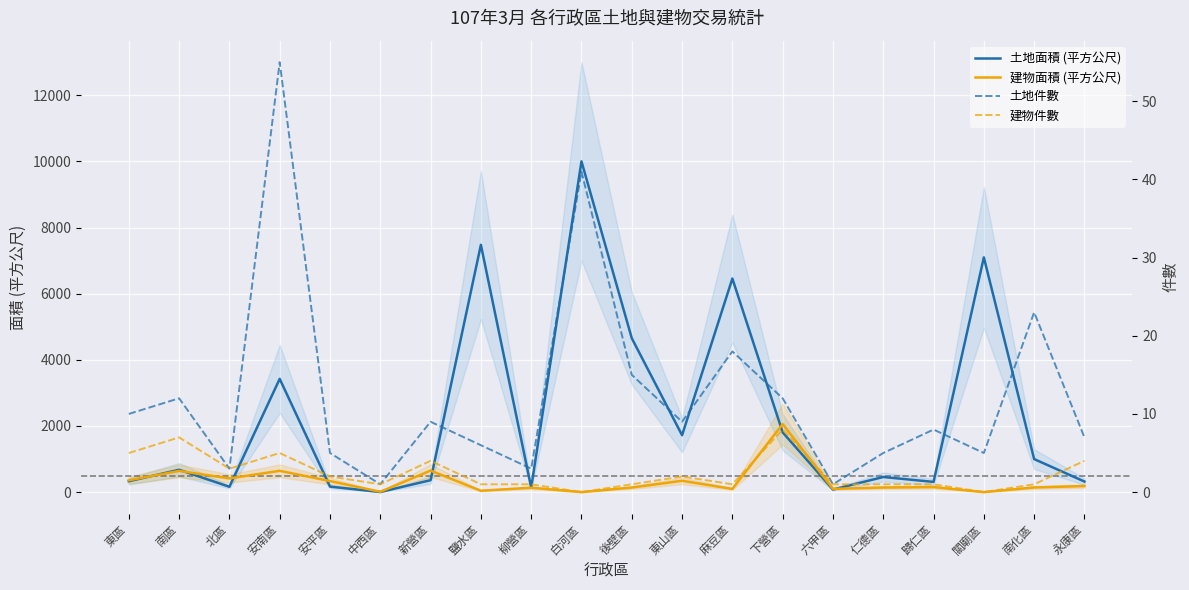

The 建物件數 series shows 3.7 at 南區. True or false?

False